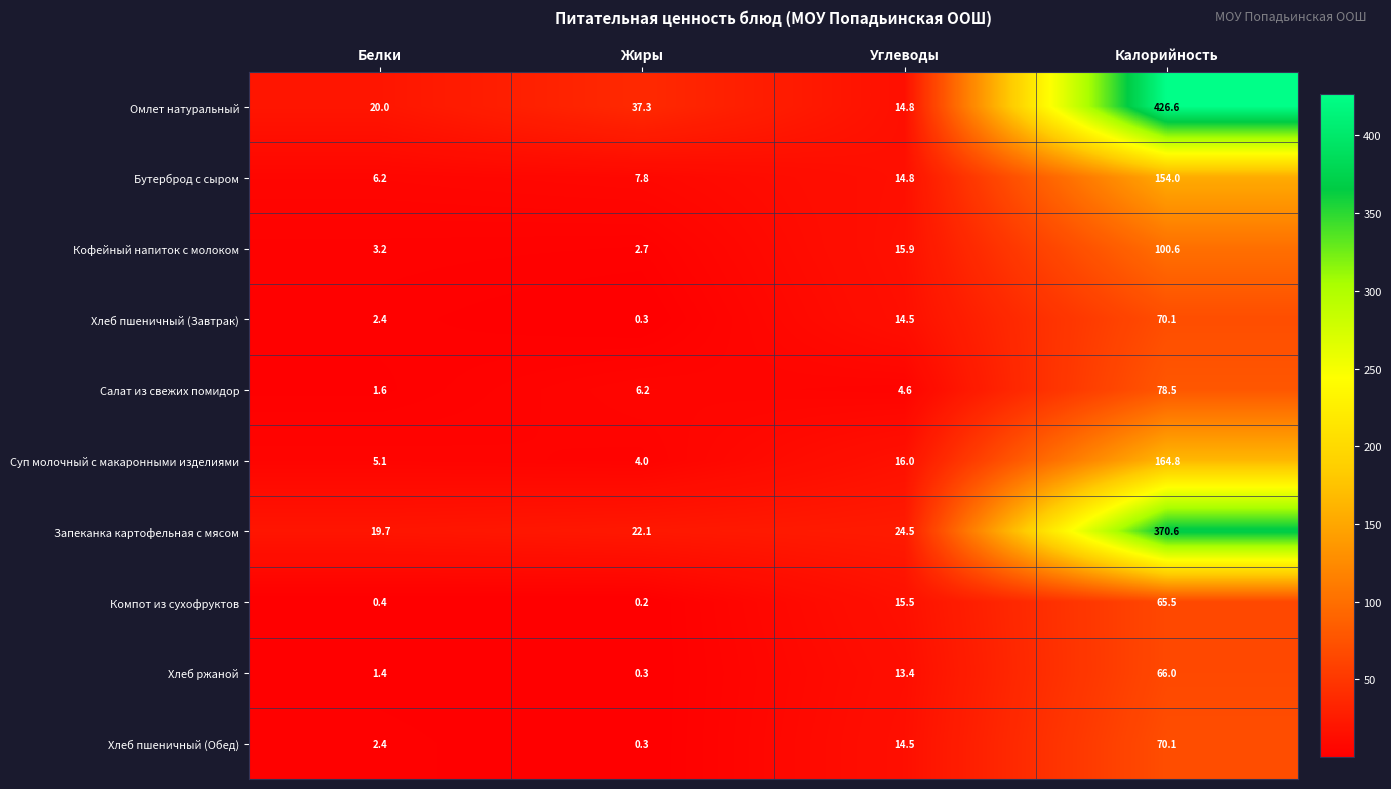

Which category has the lowest value across all series?

Жиры